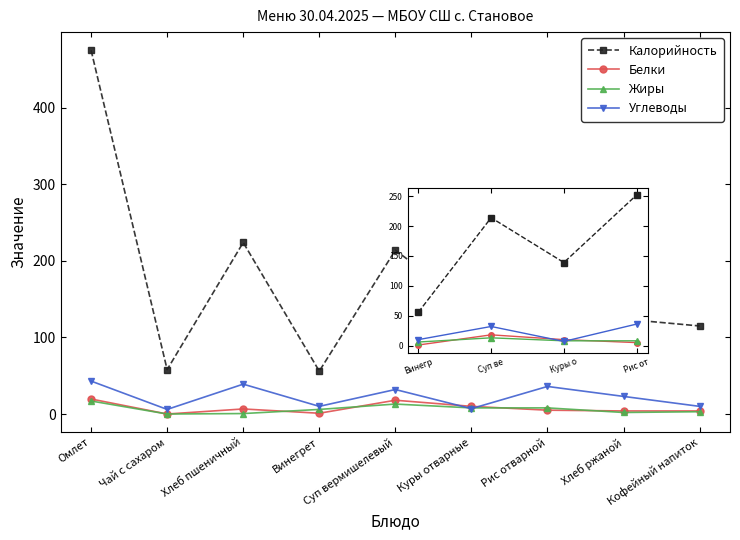

List the series in order of their peak value, highest first.

Калорийность, Углеводы, Белки, Жиры